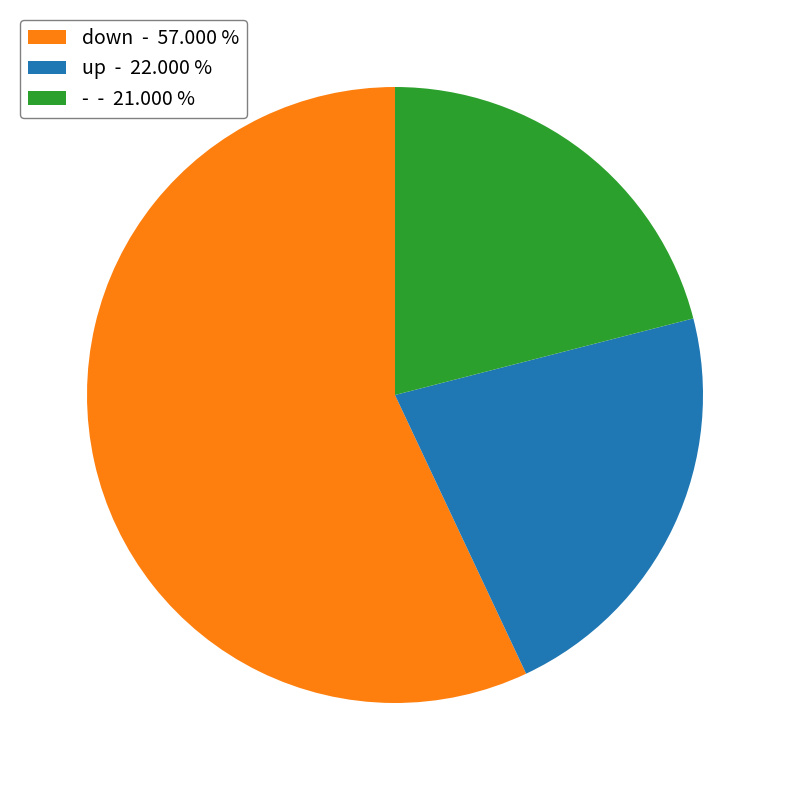

Rank the categories by value from lowest to highest.

-, up, down